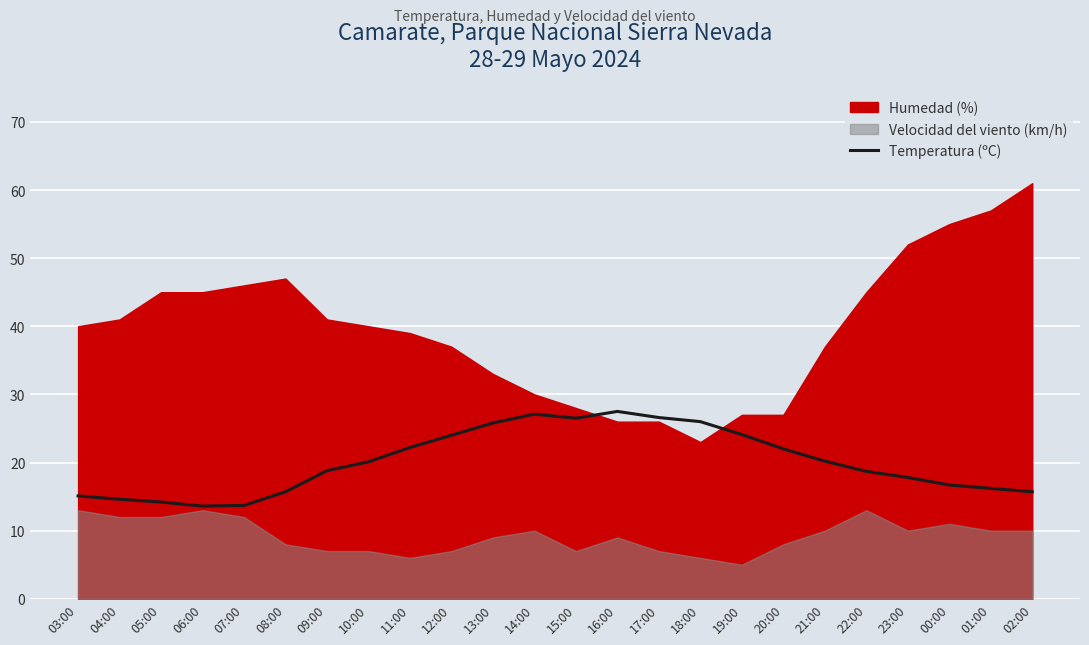

The value of Temperatura (ºC) at 20:00 is 38.5. True or false?

False